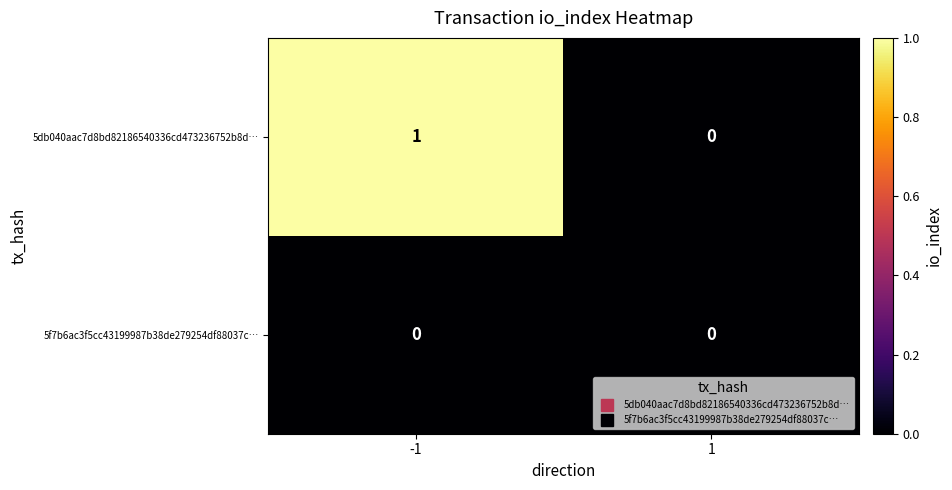

At which category does the chart reach its peak across all series?

-1